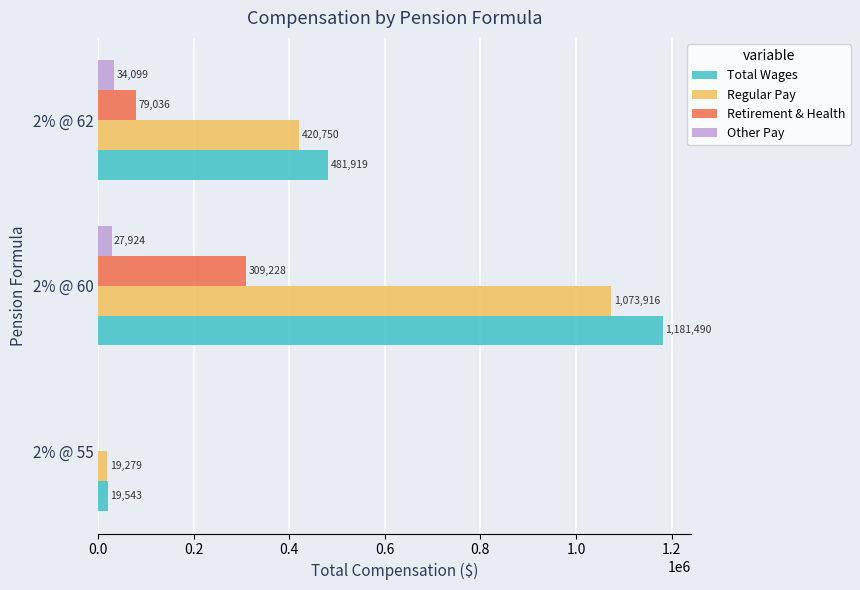

Between 2% @ 60 and 2% @ 62, which series saw the biggest shift?

Total Wages